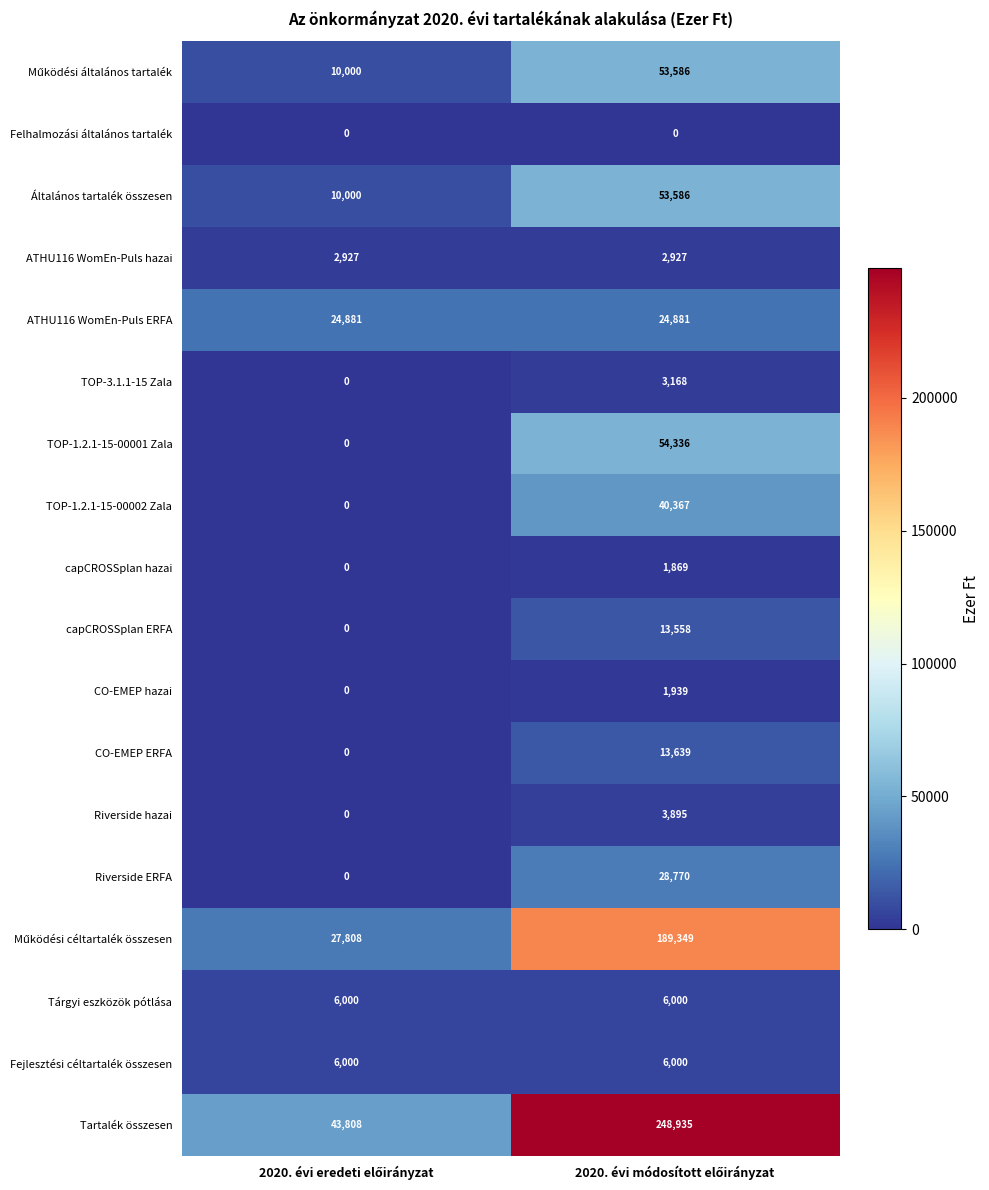

Which series has the largest range (max minus min)?

Tartalék összesen